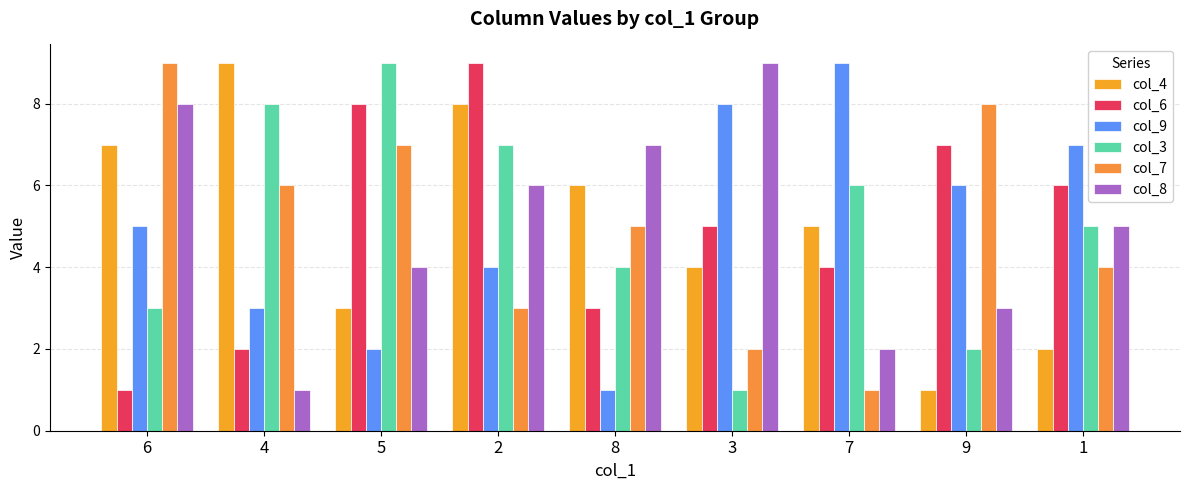

Is the value of col_3 at 1 greater than the value of col_4 at 7?

No